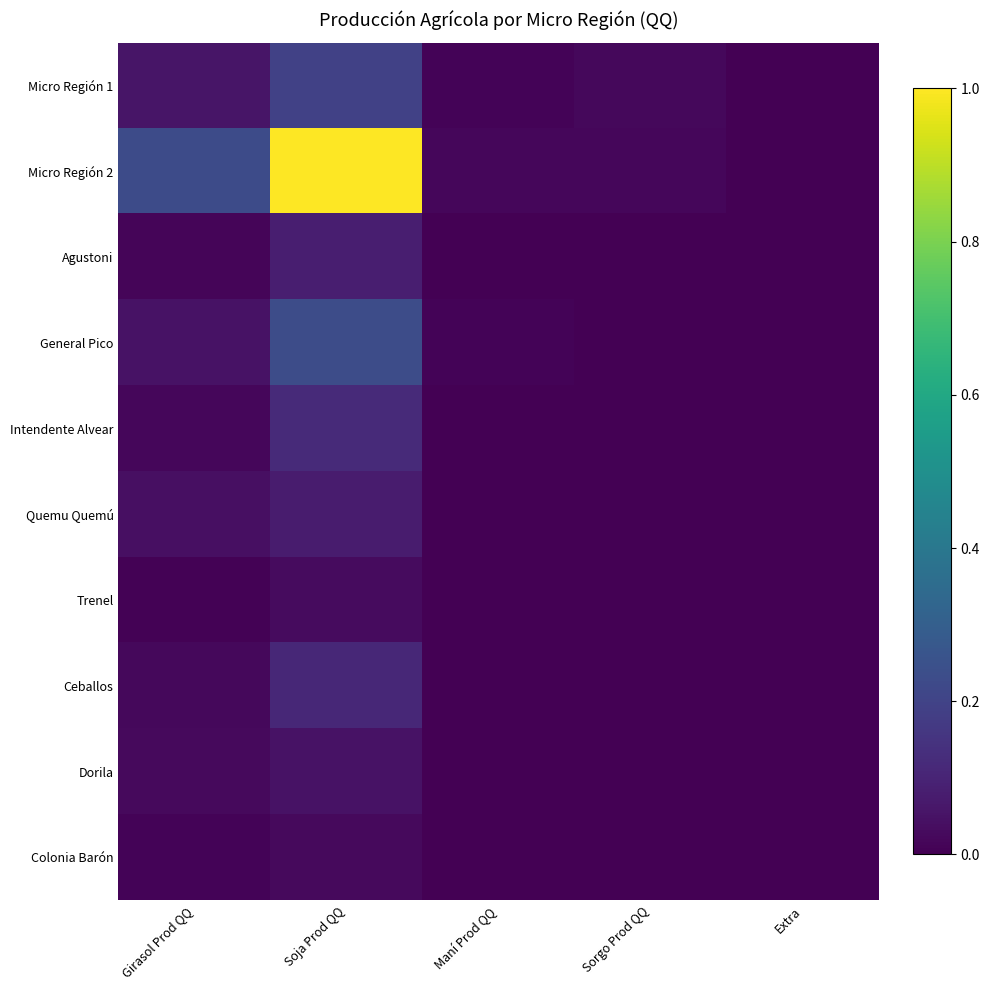

Reading left to right, transcribe all the data shown in this chart.

Micro Región 1: Girasol Prod QQ=0.1	Soja Prod QQ=0.2	Maní Prod QQ=0.0	Sorgo Prod QQ=0.0	Extra=0.0
Micro Región 2: Girasol Prod QQ=0.2	Soja Prod QQ=1.0	Maní Prod QQ=0.0	Sorgo Prod QQ=0.0	Extra=0.0
Agustoni: Girasol Prod QQ=0.0	Soja Prod QQ=0.1	Maní Prod QQ=0.0	Sorgo Prod QQ=0.0	Extra=0.0
General Pico: Girasol Prod QQ=0.0	Soja Prod QQ=0.2	Maní Prod QQ=0.0	Sorgo Prod QQ=0.0	Extra=0.0
Intendente Alvear: Girasol Prod QQ=0.0	Soja Prod QQ=0.1	Maní Prod QQ=0.0	Sorgo Prod QQ=0.0	Extra=0.0
Quemu Quemú: Girasol Prod QQ=0.0	Soja Prod QQ=0.1	Maní Prod QQ=0.0	Sorgo Prod QQ=0.0	Extra=0.0
Trenel: Girasol Prod QQ=0.0	Soja Prod QQ=0.0	Maní Prod QQ=0.0	Sorgo Prod QQ=0.0	Extra=0.0
Ceballos: Girasol Prod QQ=0.0	Soja Prod QQ=0.1	Maní Prod QQ=0.0	Sorgo Prod QQ=0.0	Extra=0.0
Dorila: Girasol Prod QQ=0.0	Soja Prod QQ=0.0	Maní Prod QQ=0.0	Sorgo Prod QQ=0.0	Extra=0.0
Colonia Barón: Girasol Prod QQ=0.0	Soja Prod QQ=0.0	Maní Prod QQ=0.0	Sorgo Prod QQ=0.0	Extra=0.0